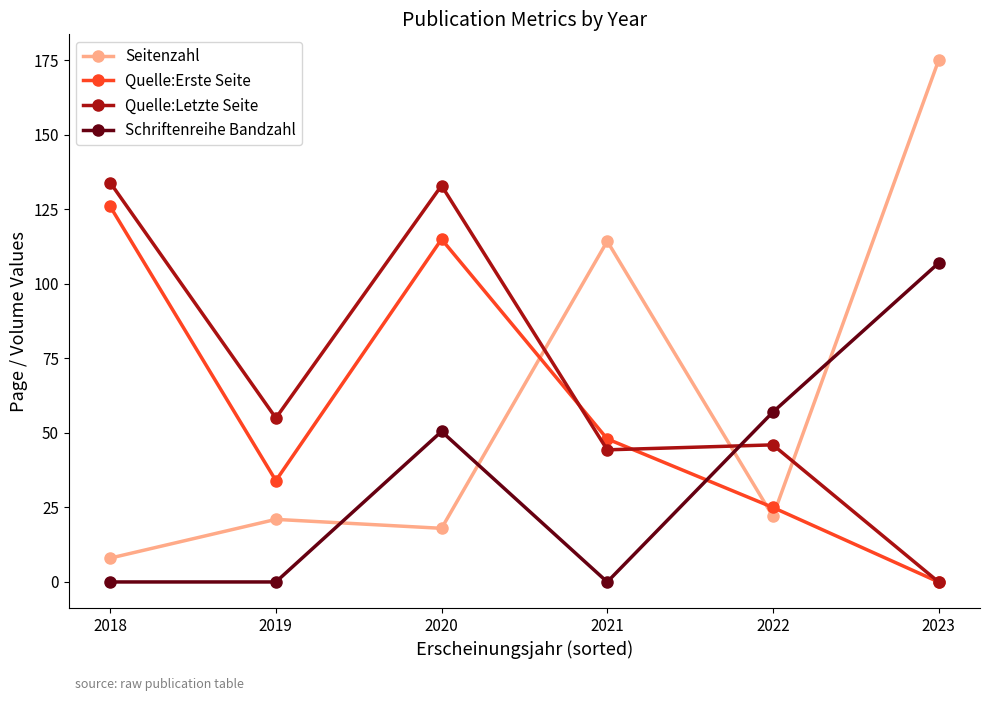

Rank the categories by Quelle:Erste Seite value from highest to lowest.

2018, 2020, 2021, 2019, 2022, 2023